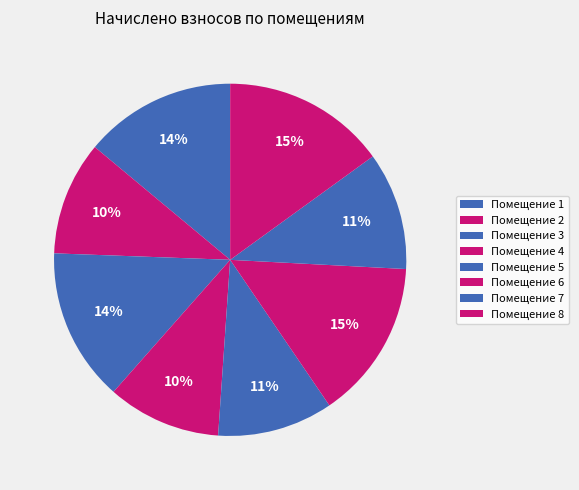

How many segments does this pie chart have?

8